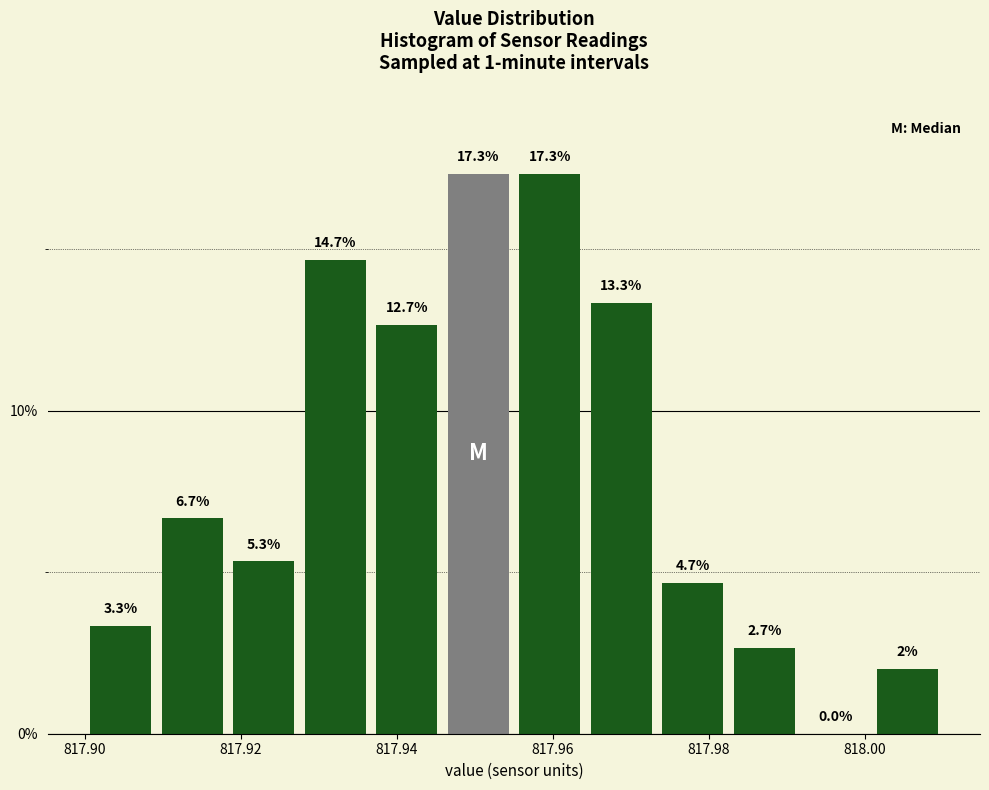

Reading left to right, list every bar in this chart as the range it spans on the x-axis followed by its height. The bar edges are not printed on the chart, so give them approximately, as read against the axis.

817.900 to 817.910: 3.3
817.910 to 817.918: 6.7
817.918 to 817.928: 5.3
817.928 to 817.936: 14.7
817.936 to 817.946: 12.7
817.946 to 817.956: 17.3
817.956 to 817.964: 17.3
817.964 to 817.974: 13.3
817.974 to 817.982: 4.7
817.982 to 817.992: 2.7
817.992 to 818.000: 0.0
818.000 to 818.010: 2.0